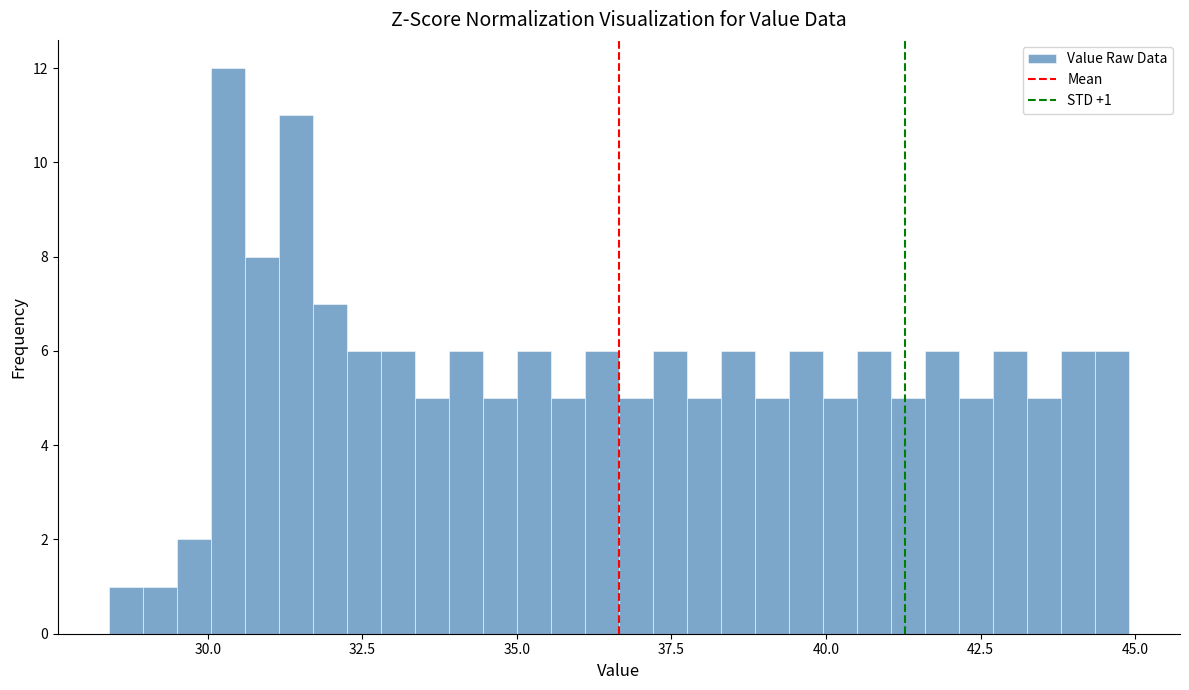

Around what value on the x-axis is the tallest bar? Give the approximate position of its centre, as read against the axis.

30.5